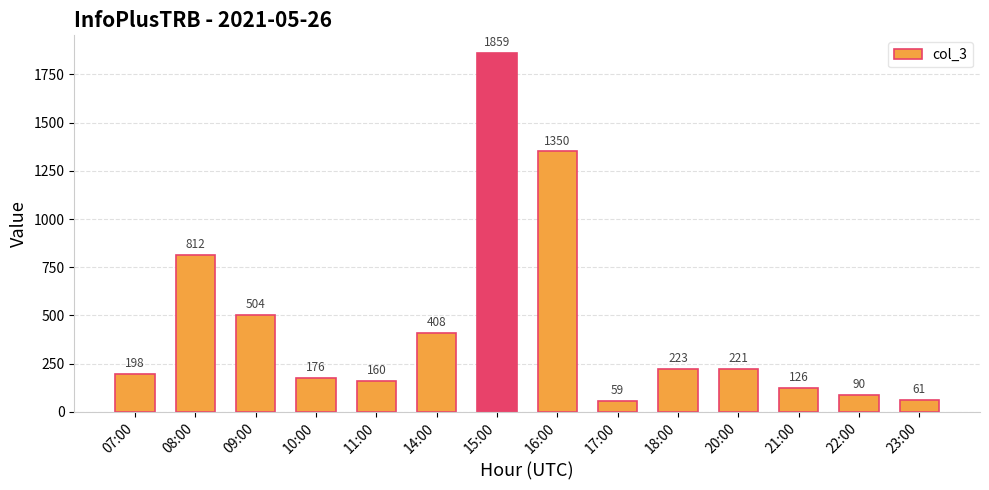

Rank the categories by value from highest to lowest.

15:00, 16:00, 08:00, 09:00, 14:00, 18:00, 20:00, 07:00, 10:00, 11:00, 21:00, 22:00, 23:00, 17:00